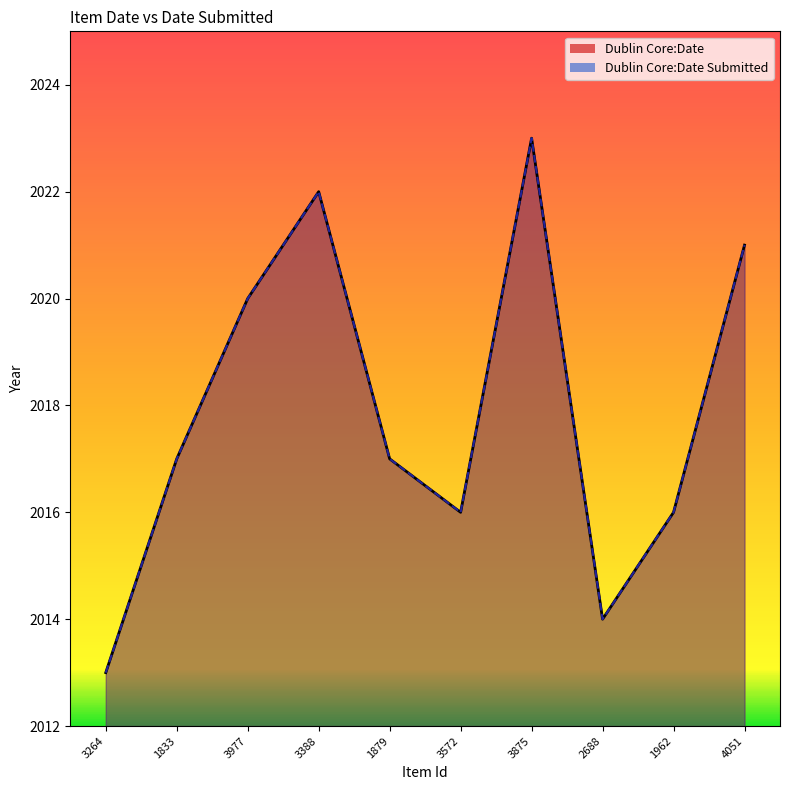

True or false: Dublin Core:Date Submitted has more than 2 points higher than both neighbors.

False